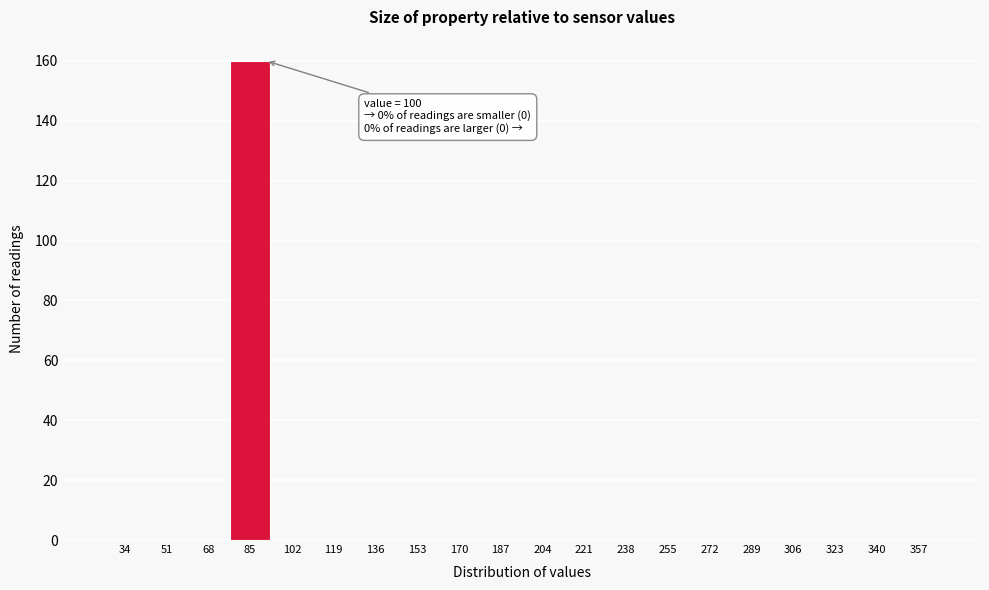

Reading right to left, extract all data points from this chart.

357=0	340=0	323=0	306=0	289=0	272=0	255=0	238=0	221=0	204=0	187=0	170=0	153=0	136=0	119=0	102=0	85=160	68=0	51=0	34=0